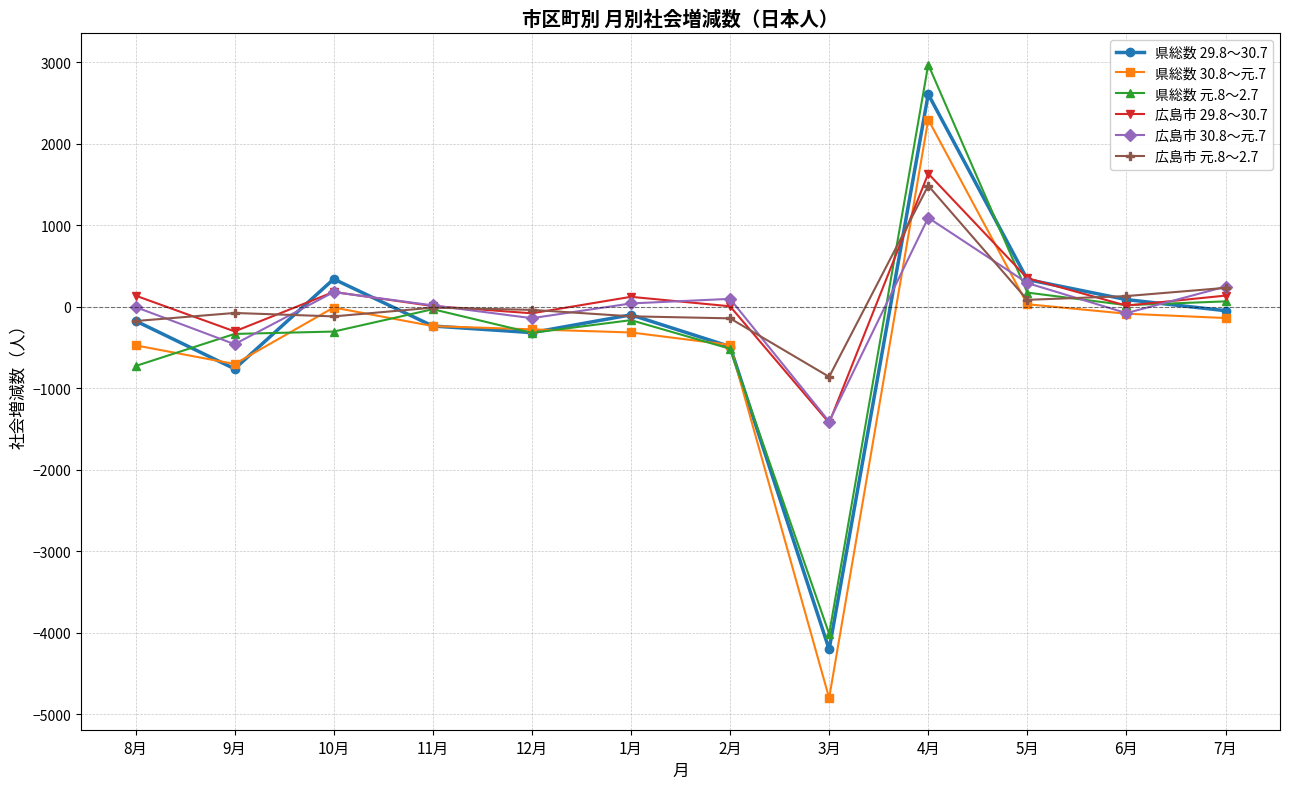

After their last crossing, which series has the higher values: 広島市 元.8～2.7 or 広島市 29.8～30.7?

広島市 元.8～2.7